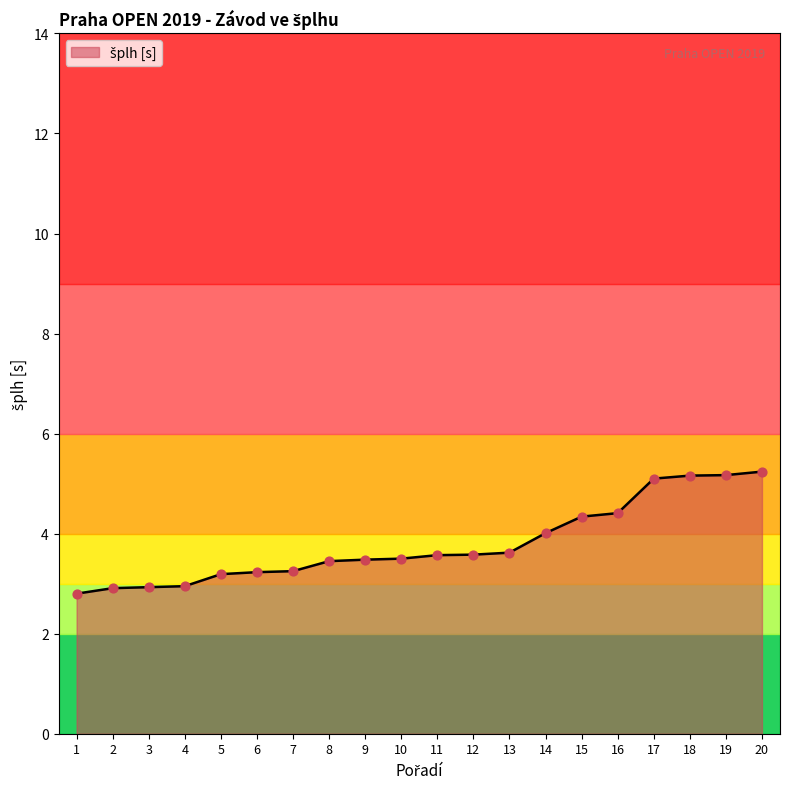

Approximately how many times larger is the value at 6 compared to 10?

0.9